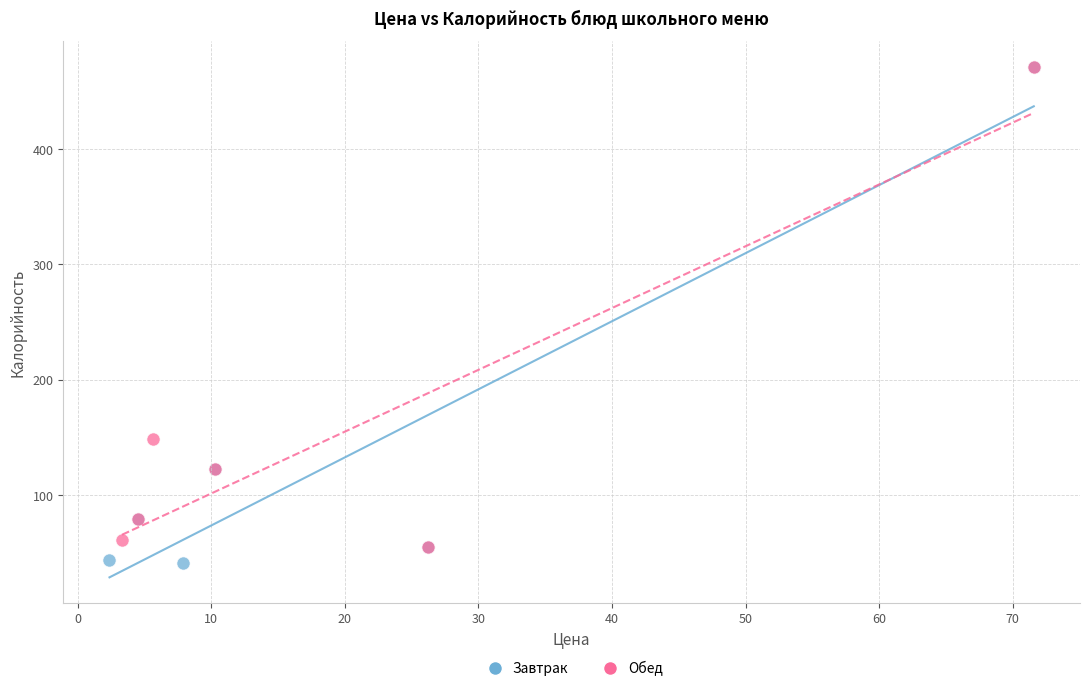

What are all the series names shown in the legend?

Завтрак, Обед